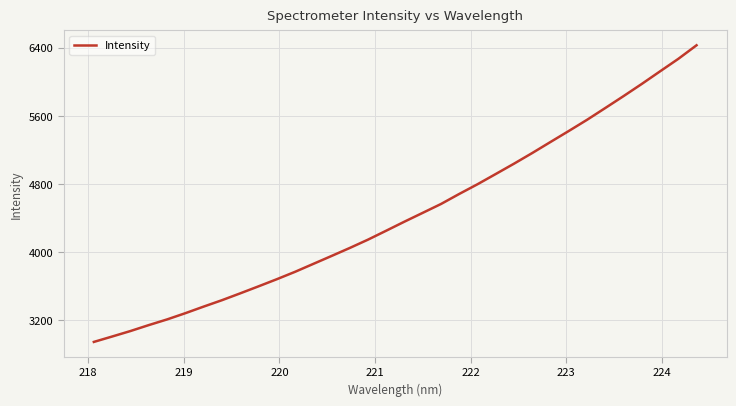

What is the smallest value displayed?

2948.0